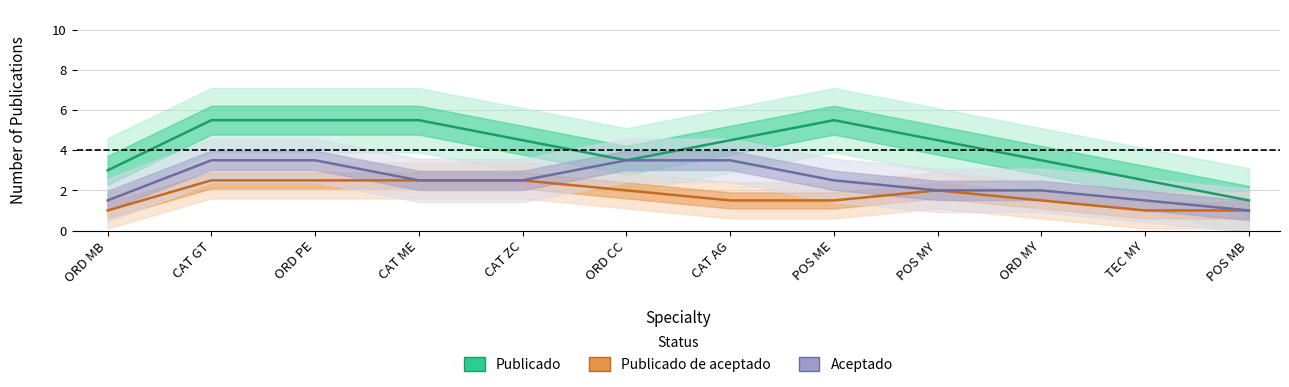

Reading left to right, what are all the values shown in this chart?

Publicado: ORD MB=3.0	CAT GT=5.5	ORD PE=5.5	CAT ME=5.5	CAT ZC=4.5	ORD CC=3.5	CAT AG=4.5	POS ME=5.5	POS MY=4.5	ORD MY=3.5	TEC MY=2.5	POS MB=1.5
Publicado de aceptado: ORD MB=1.0	CAT GT=2.5	ORD PE=2.5	CAT ME=2.5	CAT ZC=2.5	ORD CC=2.0	CAT AG=1.5	POS ME=1.5	POS MY=2.0	ORD MY=1.5	TEC MY=1.0	POS MB=1.0
Aceptado: ORD MB=1.5	CAT GT=3.5	ORD PE=3.5	CAT ME=2.5	CAT ZC=2.5	ORD CC=3.5	CAT AG=3.5	POS ME=2.5	POS MY=2.0	ORD MY=2.0	TEC MY=1.5	POS MB=1.0